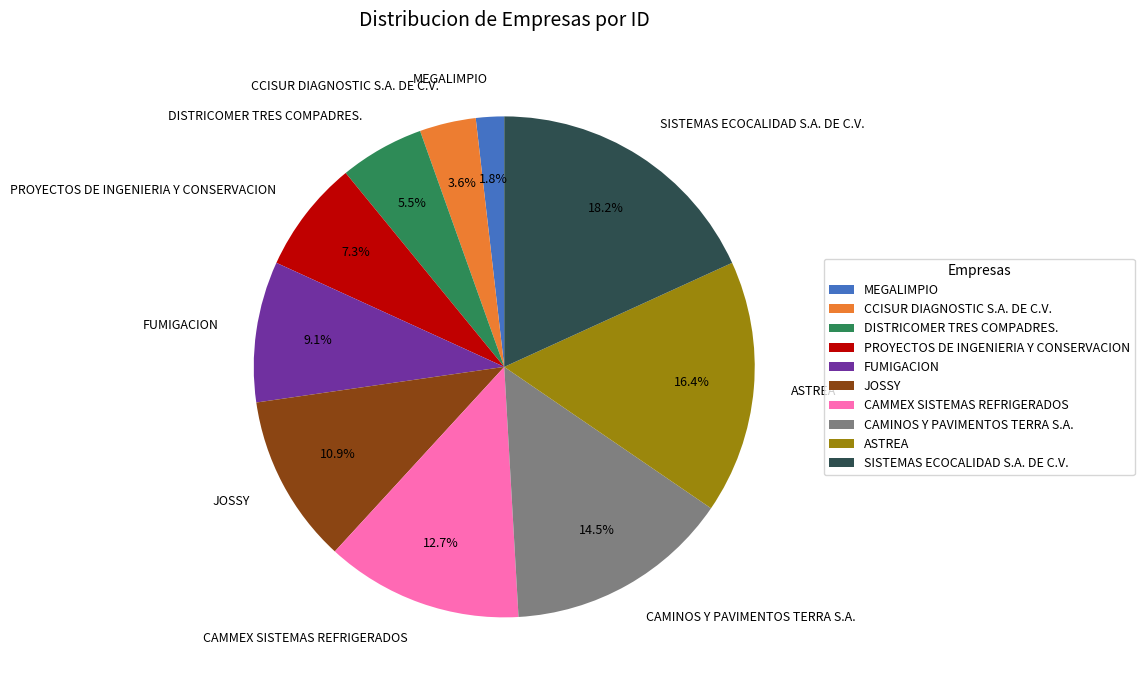

Is the sum of ASTREA and CAMMEX SISTEMAS REFRIGERADOS greater than half?

No